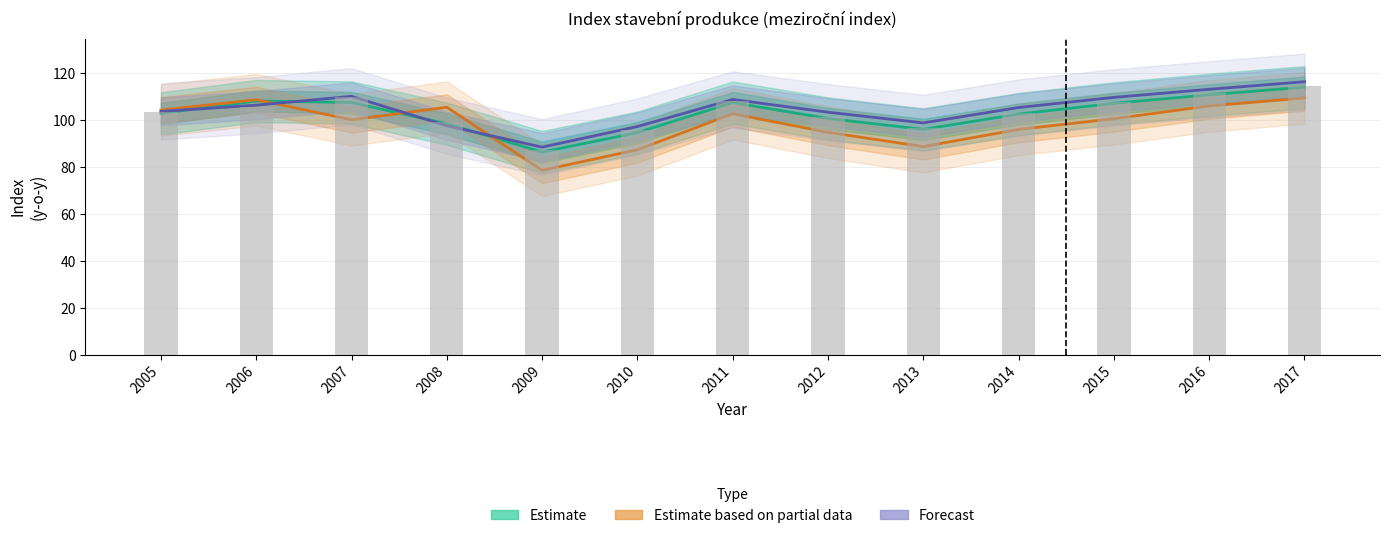

What is the sum of the Estimate (celkem SA) values at 2007 and 2010?

202.4